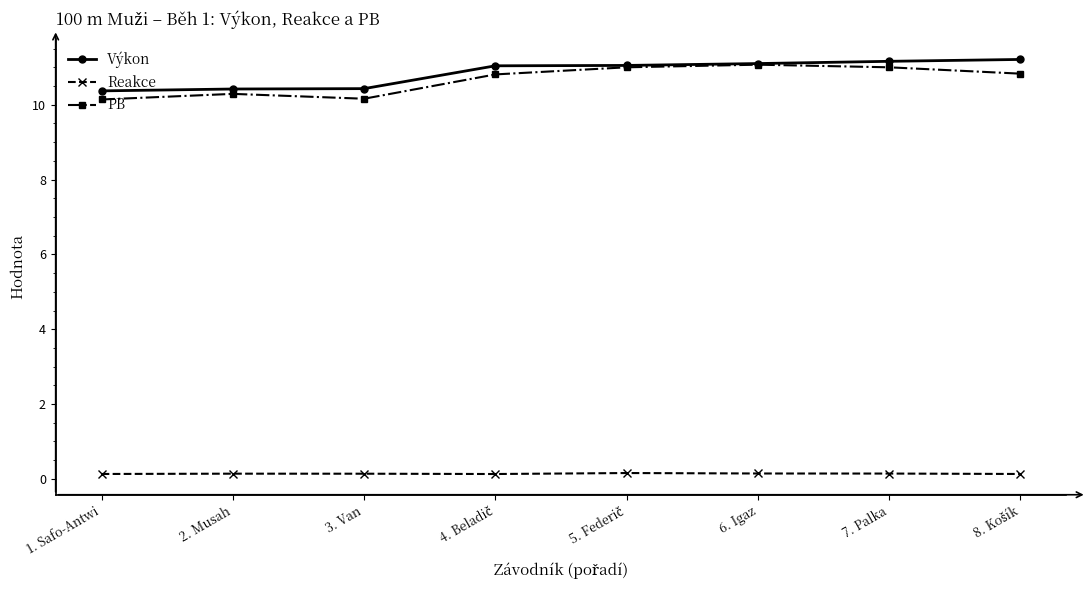

At how many categories does at least one series exceed 0?

8